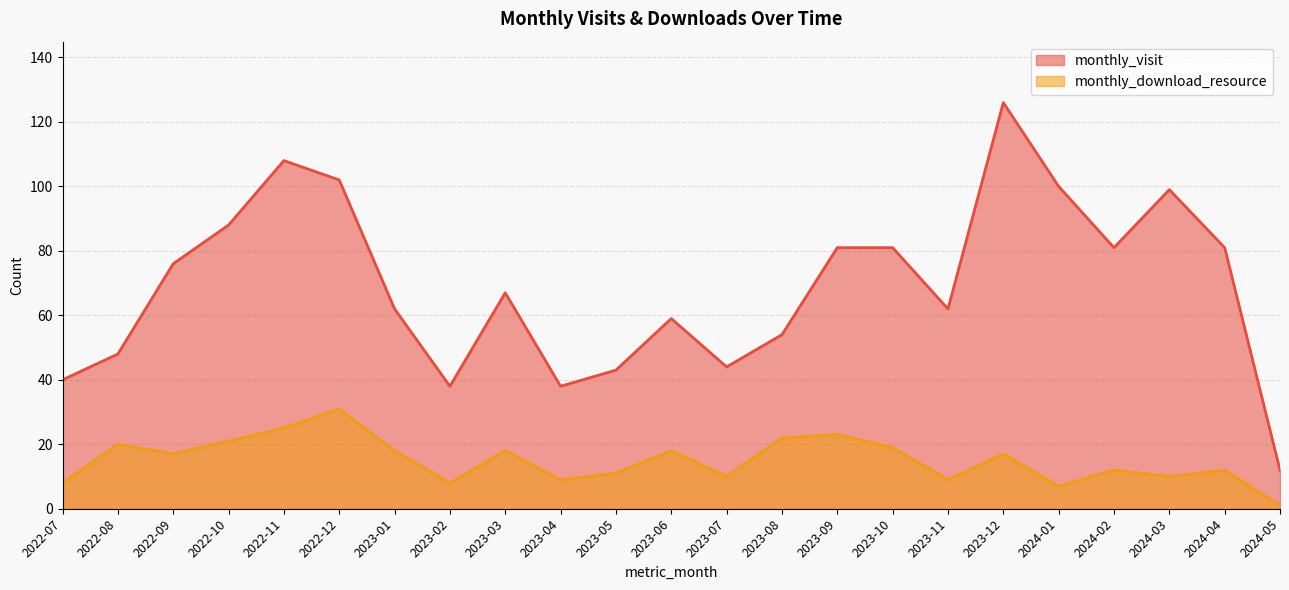

What are all the series names shown in the legend?

monthly_visit, monthly_download_resource